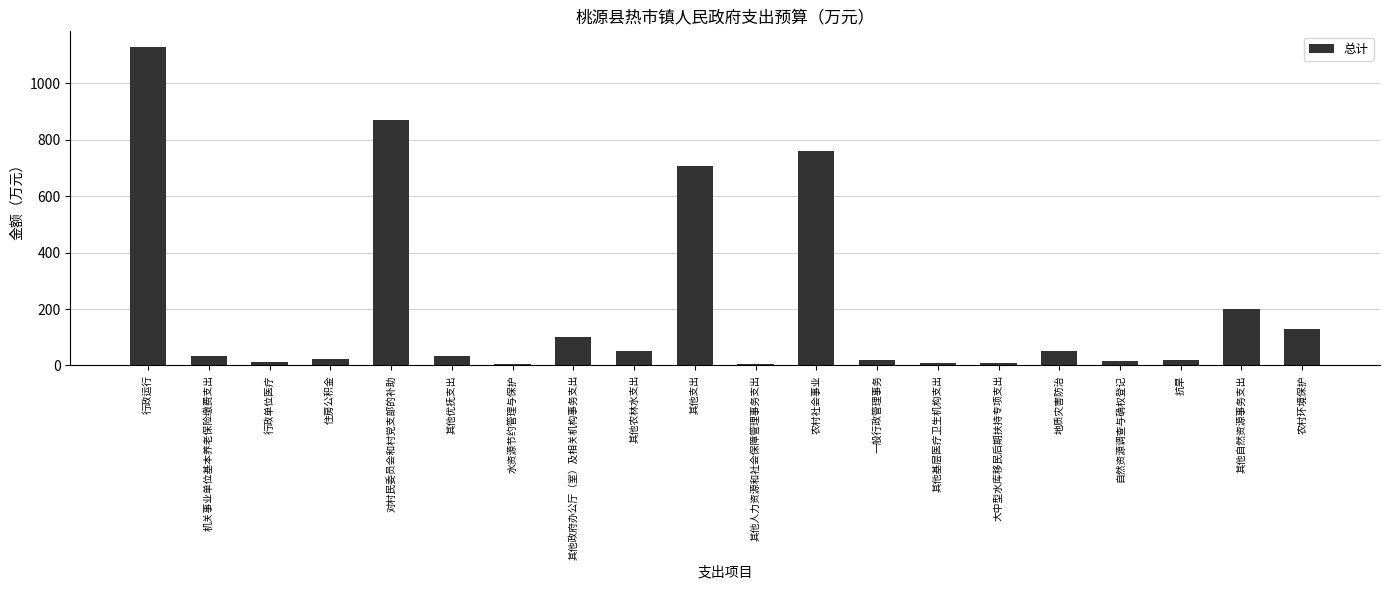

Which label corresponds to the largest value in the chart?

行政运行